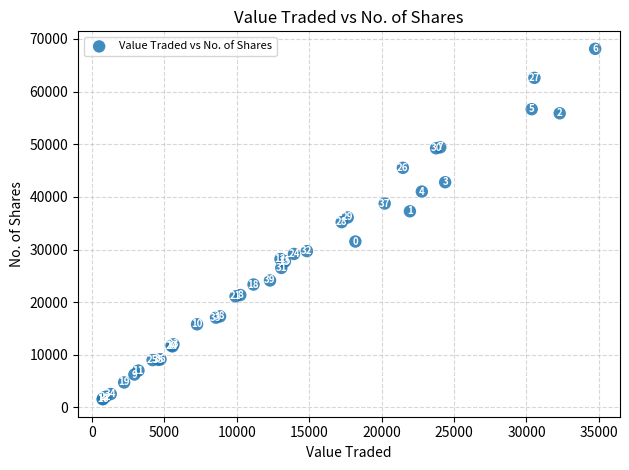

What Y value in the scatter plot is closest to 34846?

35200